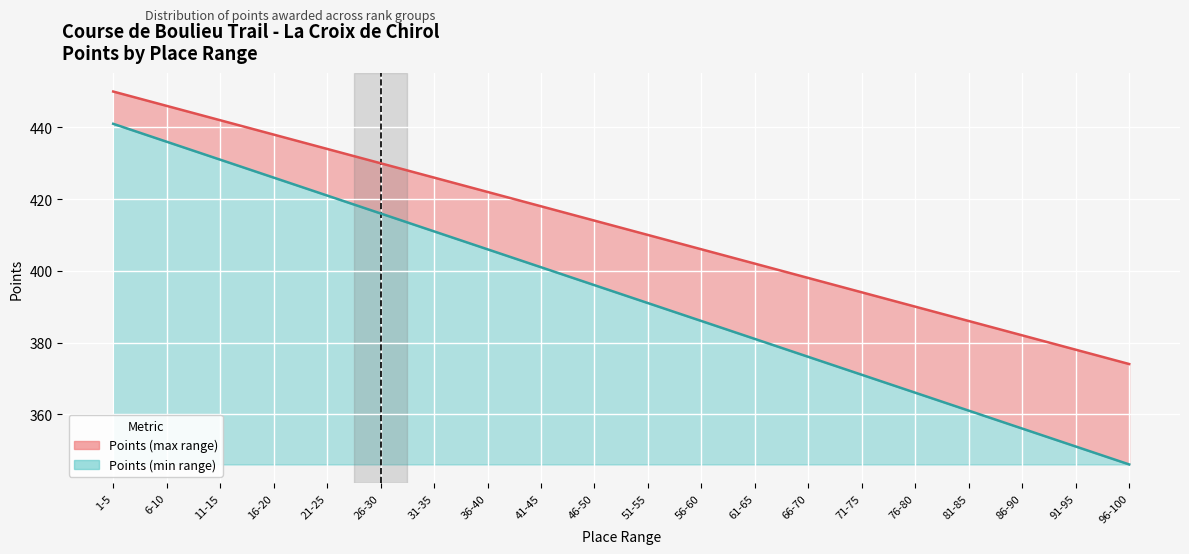

What are all the series names shown in the legend?

Points (min range), Points (max range)